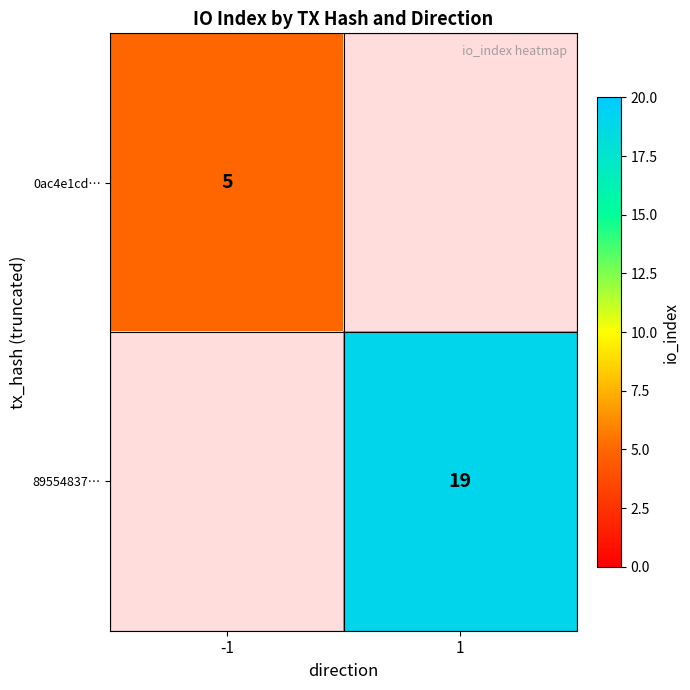

Is the value of 0ac4e1cd… at -1 greater than the value of 89554837… at 1?

No